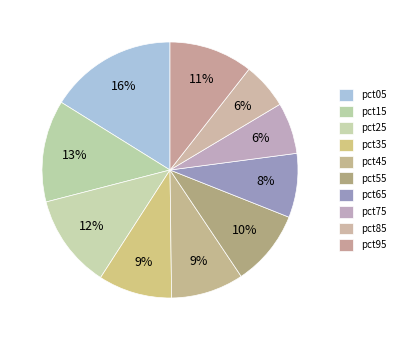

How many slices are in this pie chart?

10